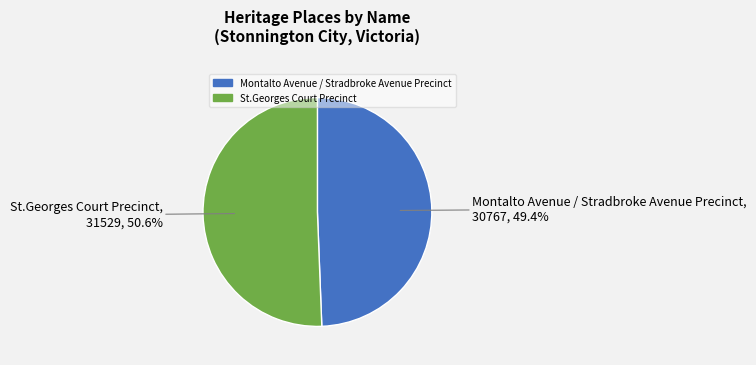

The Montalto Avenue / Stradbroke Avenue Precinct slice represents 49% of the pie. True or false?

True